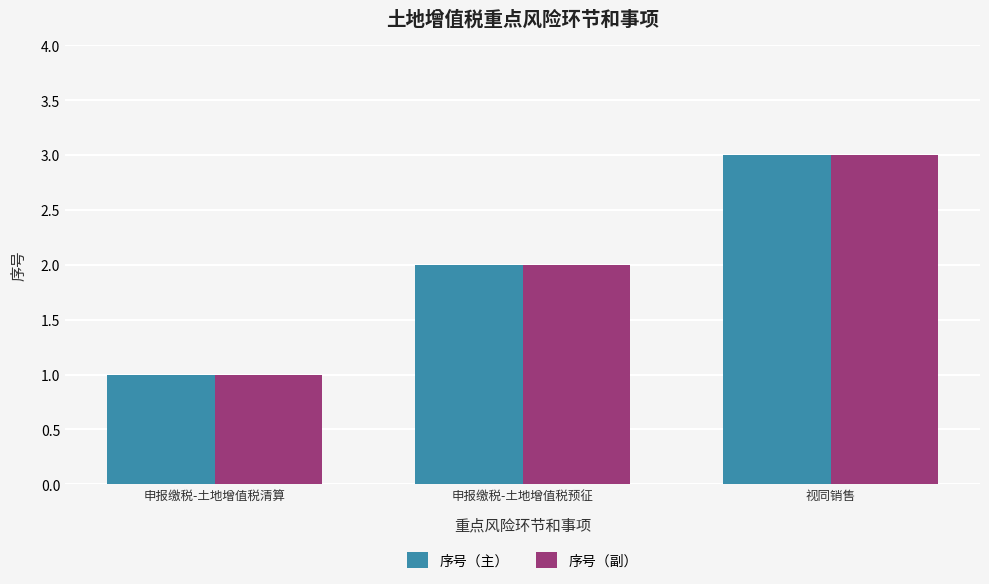

How many categories are shown in the chart?

3